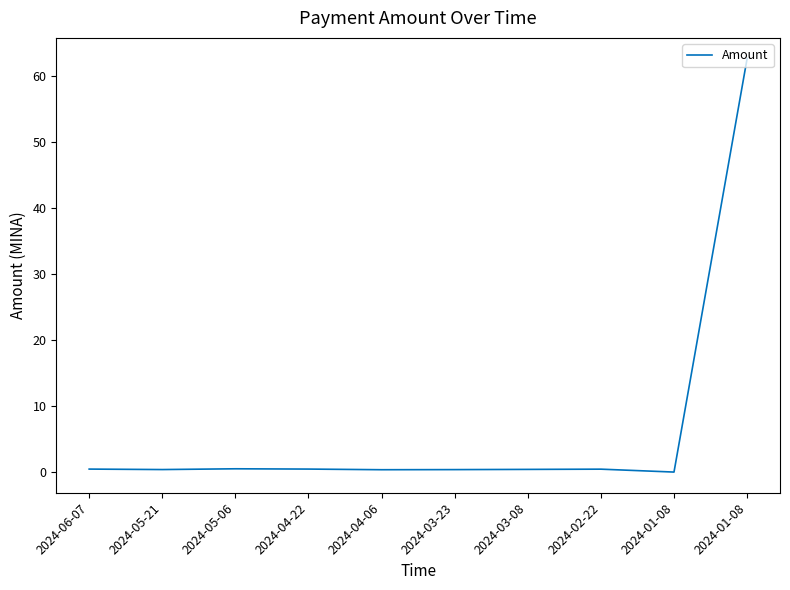

Does the chart have visible grid lines?

No